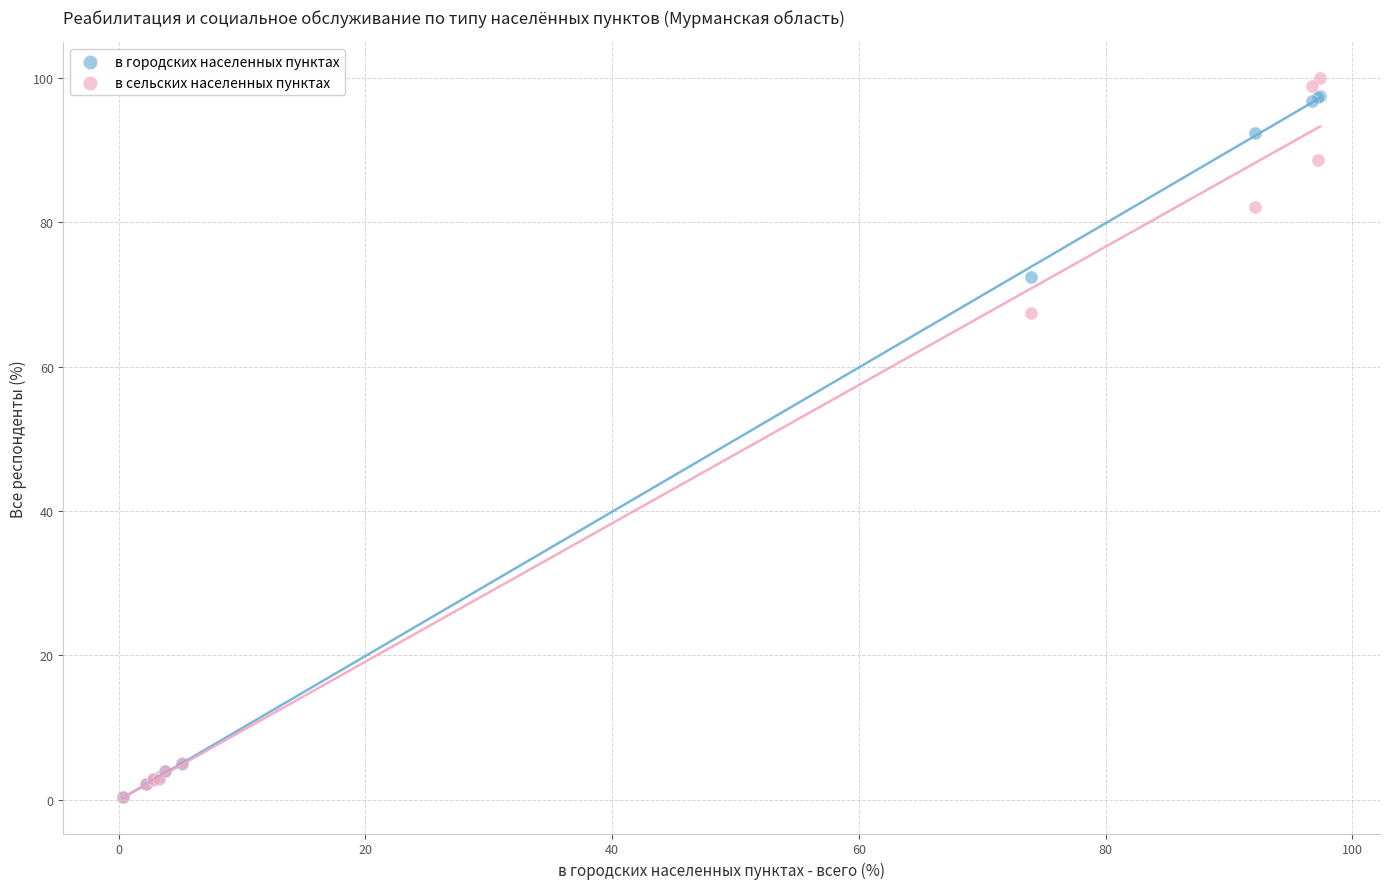

Across all series, what Y value is closest to 50?

67.4